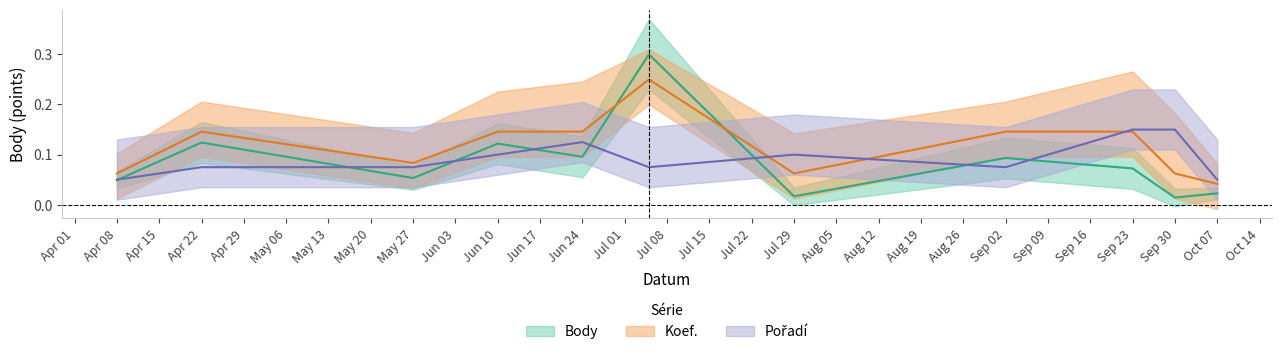

What position from the left is Sep 30?

10